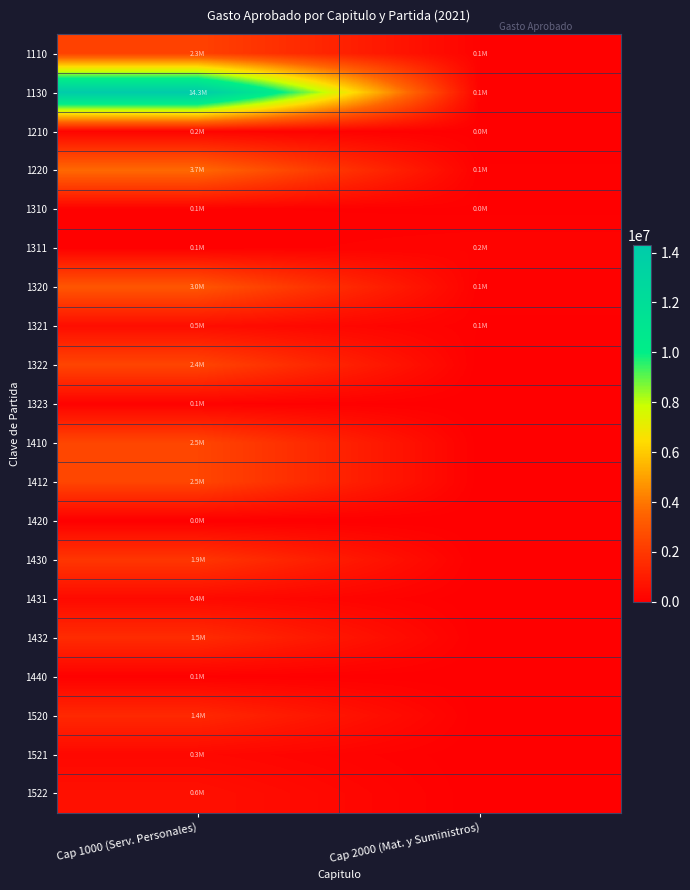

At Cap 1000 (Serv. Personales), list the series in order from largest to smallest.

1130, 1220, 1320, 1410, 1412, 1322, 1110, 1430, 1432, 1520, 1522, 1321, 1431, 1521, 1210, 1323, 1310, 1311, 1440, 1420